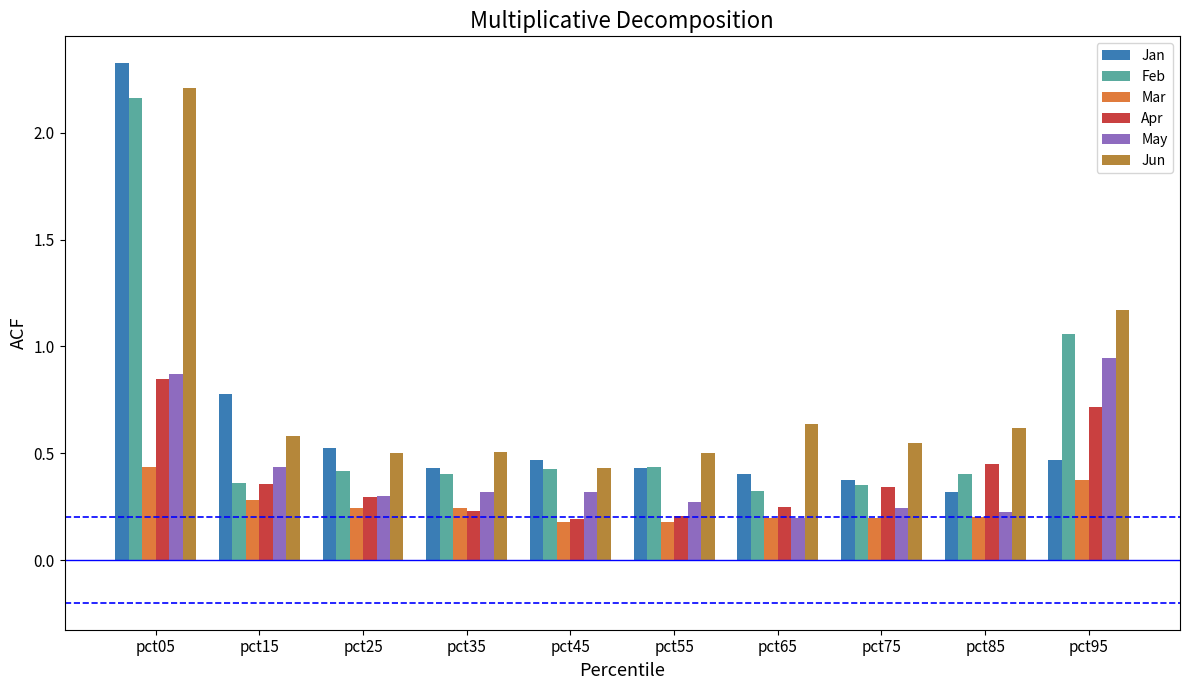

Between pct05 and pct85, which series saw the biggest shift?

Jan